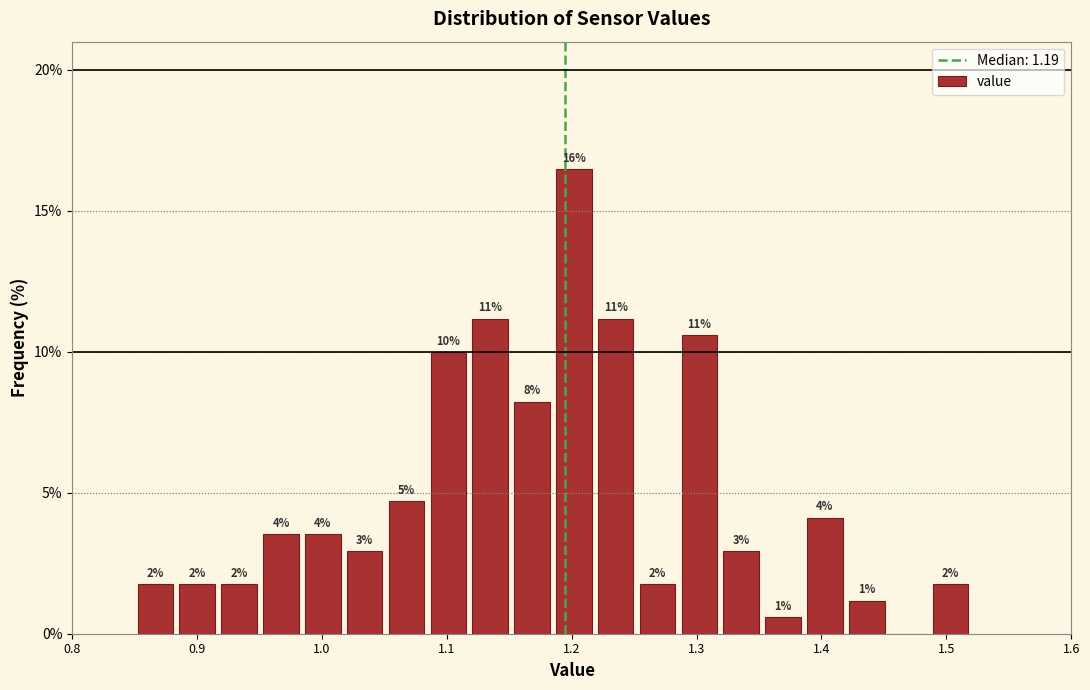

Around what value on the x-axis is the tallest bar? Give the approximate position of its centre, as read against the axis.

1.20